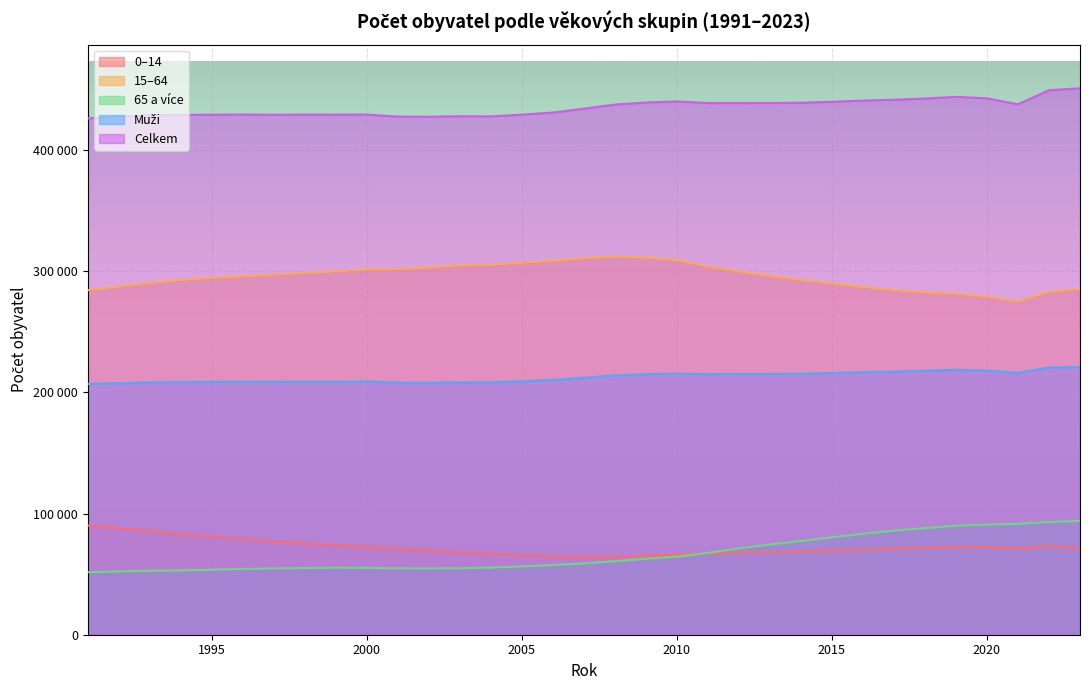

Reading left to right, list all the values displayed in this chart.

0–14: 1991=90071	1992=88027	1993=85665	1994=83035	1995=80942	1996=79131	1997=77187	1998=75494	1999=73923	2000=72524	2001=70969	2002=69673	2003=68107	2004=66954	2005=65672	2006=64607	2007=64489	2008=64521	2009=65264	2010=66347	2011=67139	2012=67715	2013=68196	2014=68701	2015=69406	2016=70382	2017=71109	2018=71752	2019=72336	2020=72688	2021=71206	2022=73237	2023=71560
15–64: 1991=284284	1992=287177	1993=290160	1994=292655	1995=294359	1996=295704	1997=297030	1998=298557	1999=299813	2000=301422	2001=301650	2002=302953	2003=304772	2004=305218	2005=306991	2006=308672	2007=310659	2008=312102	2009=311091	2010=309203	2011=303874	2012=299670	2013=296026	2014=292832	2015=289890	2016=286937	2017=284306	2018=282606	2019=281448	2020=278969	2021=274897	2022=282953	2023=285215
65 a více: 1991=51604	1992=52201	1993=52739	1994=53049	1995=53673	1996=54293	1997=54720	1998=55029	1999=55276	2000=55175	2001=54777	2002=54695	2003=54843	2004=55391	2005=56368	2006=57495	2007=58800	2008=60702	2009=62672	2010=64392	2011=67587	2012=71209	2013=74387	2014=77318	2015=80343	2016=83317	2017=85885	2018=87998	2019=89906	2020=90819	2021=91467	2022=92987	2023=93953
Muži: 1991=206884	1992=207549	1993=208263	1994=208364	1995=208609	1996=208796	1997=208676	1998=208721	1999=208712	2000=208922	2001=207972	2002=207887	2003=208216	2004=208264	2005=209128	2006=210179	2007=212030	2008=214020	2009=215000	2010=215468	2011=214983	2012=215119	2013=215178	2014=215413	2015=215907	2016=216556	2017=217041	2018=217791	2019=218661	2020=217847	2021=216030	2022=220435	2023=220938
Celkem: 1991=425959	1992=427405	1993=428564	1994=428739	1995=428974	1996=429128	1997=428937	1998=429080	1999=429012	2000=429121	2001=427396	2002=427321	2003=427722	2004=427563	2005=429031	2006=430774	2007=433948	2008=437325	2009=439027	2010=439942	2011=438600	2012=438594	2013=438609	2014=438851	2015=439639	2016=440636	2017=441300	2018=442356	2019=443690	2020=442476	2021=437570	2022=449177	2023=450728